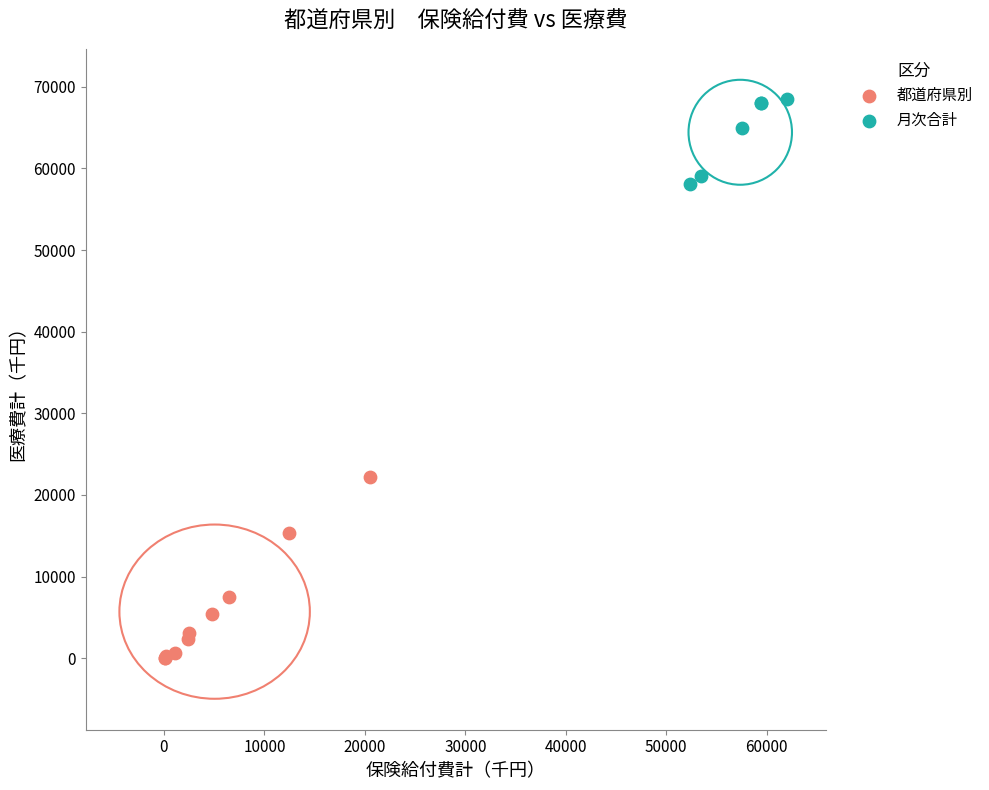

Which series reaches the minimum Y coordinate?

都道府県別